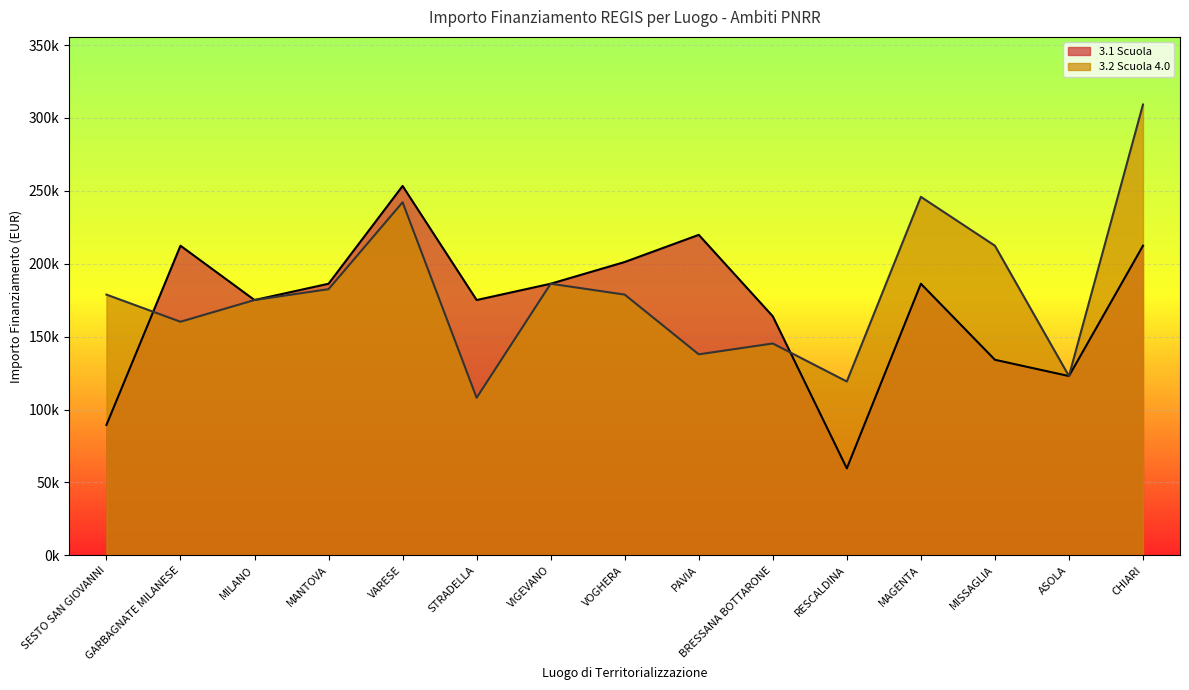

What is the difference between the highest and lowest values at CHIARI?

96871.2